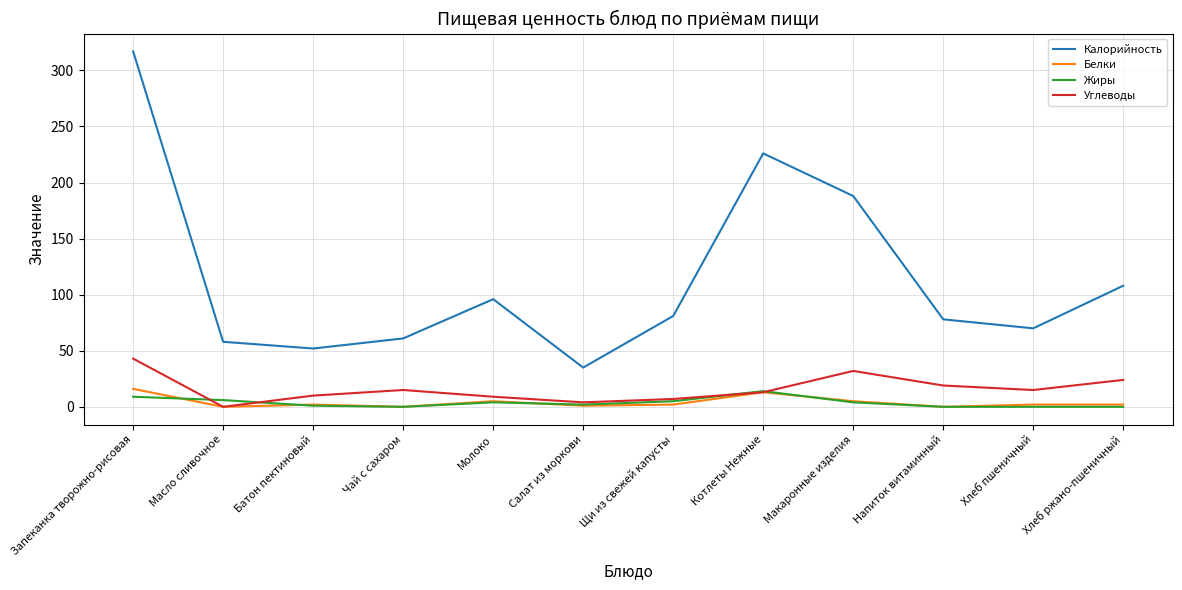

What position from the right is Чай с сахаром?

9